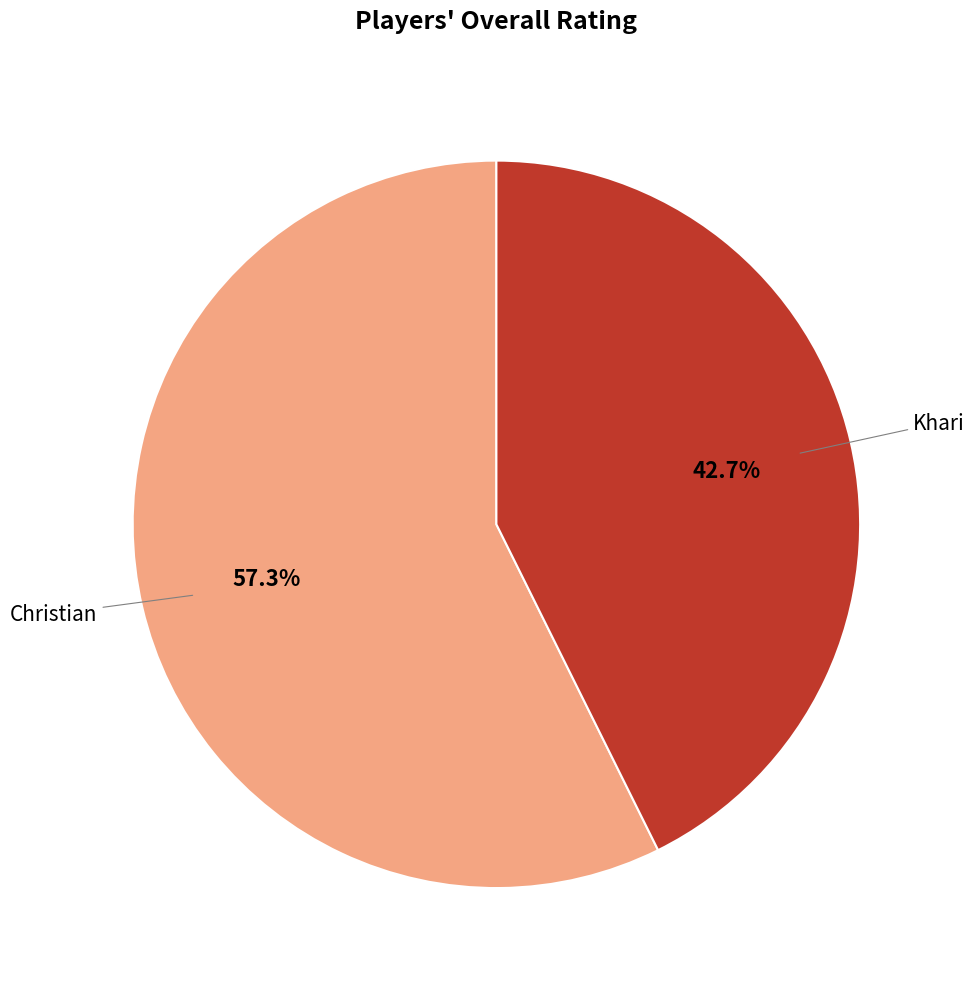

Does any single category account for the majority?

Yes